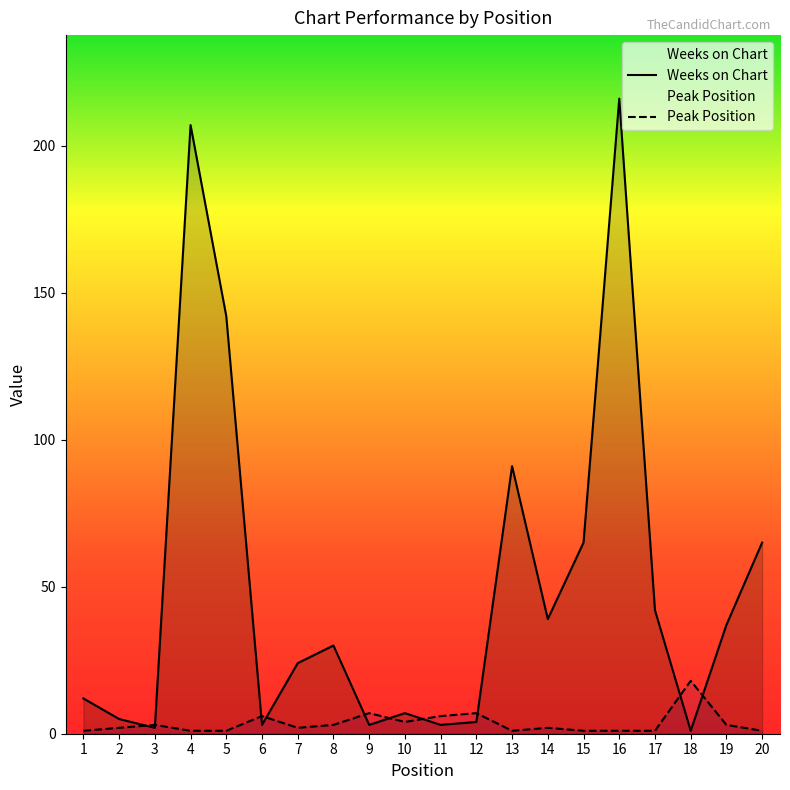

Where do Weeks on Chart and Peak Position first cross each other?

2 and 3